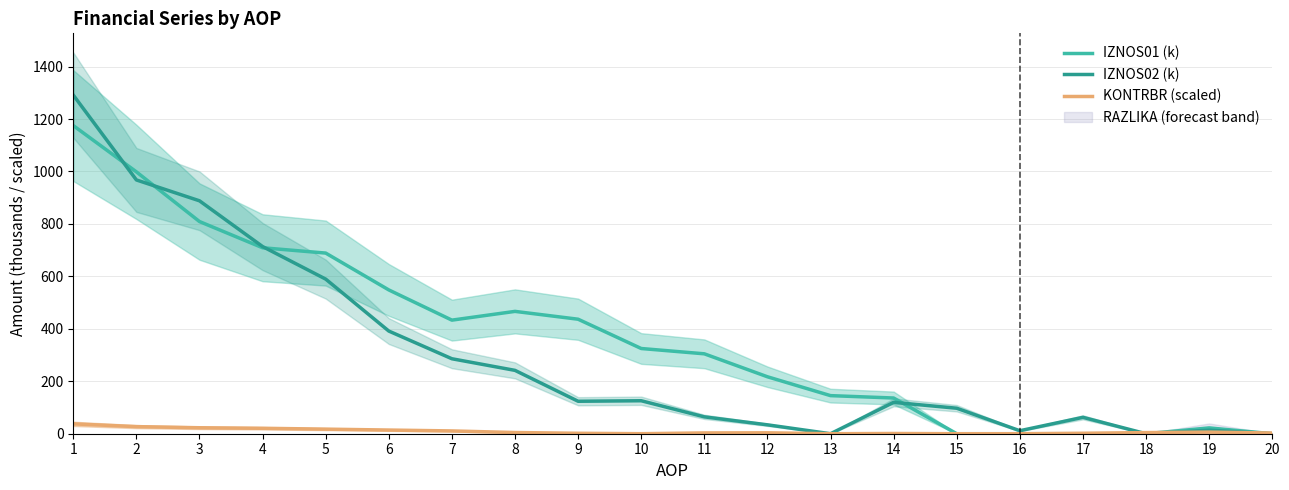

Reading right to left, list all the values displayed in this chart.

IZNOS01 (k): 0.0	22.2	0.0	0.0	0.0	0.0	136.2	145.3	217.2	304.7	324.9	436.6	466.5	433.1	548.3	688.8	709.1	809.1	998.6	1175.1
IZNOS02 (k): 0.0	13.5	0.0	62.5	11.4	97.2	119.6	0.0	33.9	64.3	125.8	123.8	241.6	285.9	391.5	589.6	713.7	888.2	967.7	1291.4
KONTRBR (scaled): 2.7	6.2	4.3	1.7	0.0	0.0	0.9	0.0	3.5	3.1	0.1	1.7	4.6	10.6	14.0	17.5	20.7	22.8	27.1	37.6